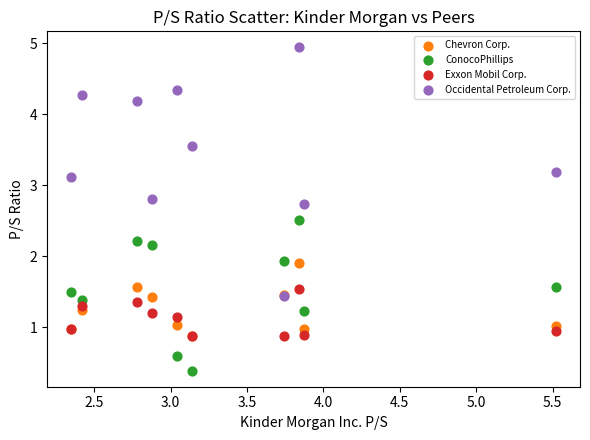

In the Occidental Petroleum Corp. series, what Y value is closest to 3?

3.1